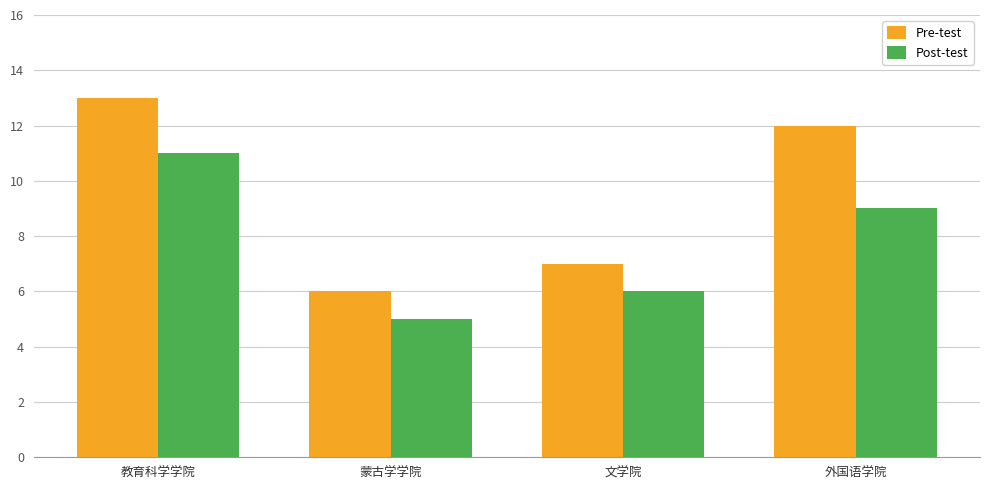

The Pre-test series shows 13 at 教育科学学院. True or false?

True